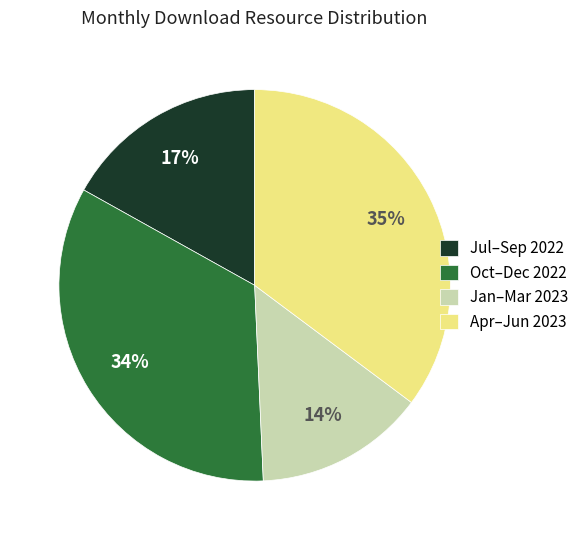

What is the ratio of the value at Jul–Sep 2022 to the value at Apr–Jun 2023?

0.5